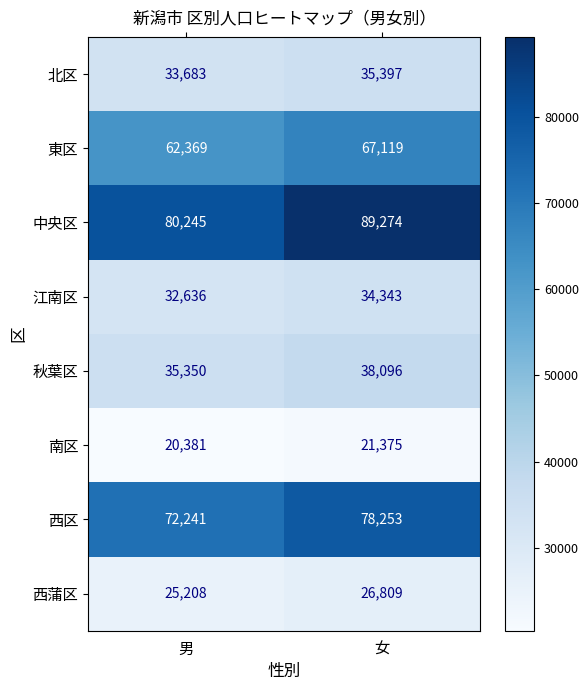

What is the difference between the maximum and minimum values in the 江南区 series?

1707